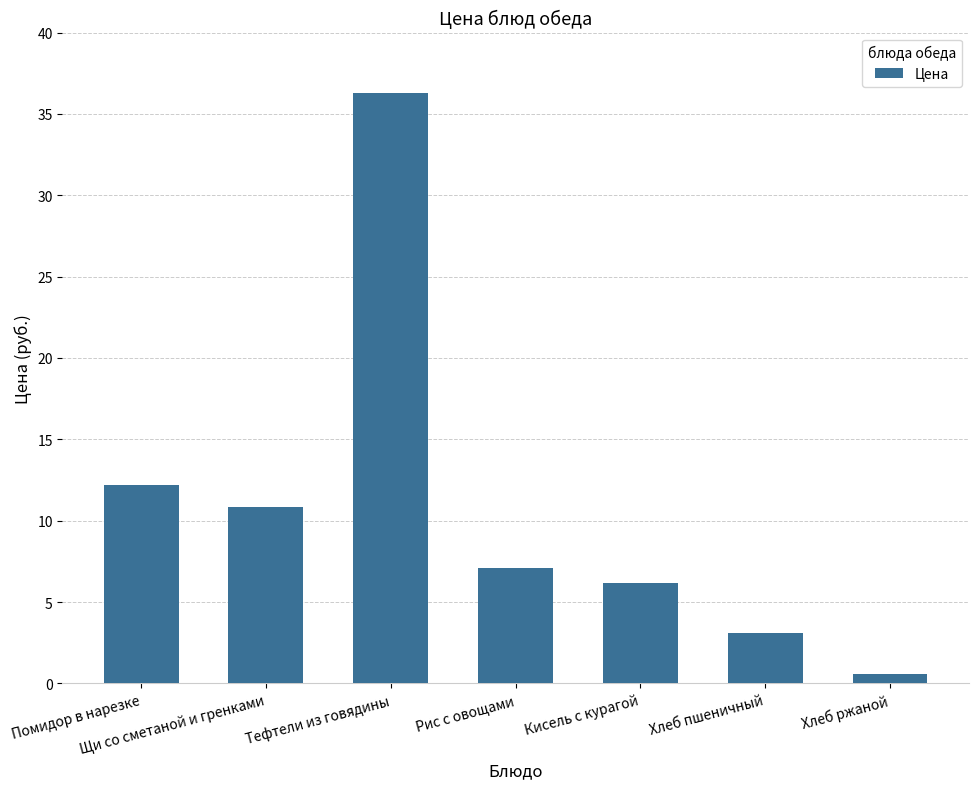

Rank the categories by value from highest to lowest.

Тефтели из говядины, Помидор в нарезке, Щи со сметаной и гренками, Рис с овощами, Кисель с курагой, Хлеб пшеничный, Хлеб ржаной